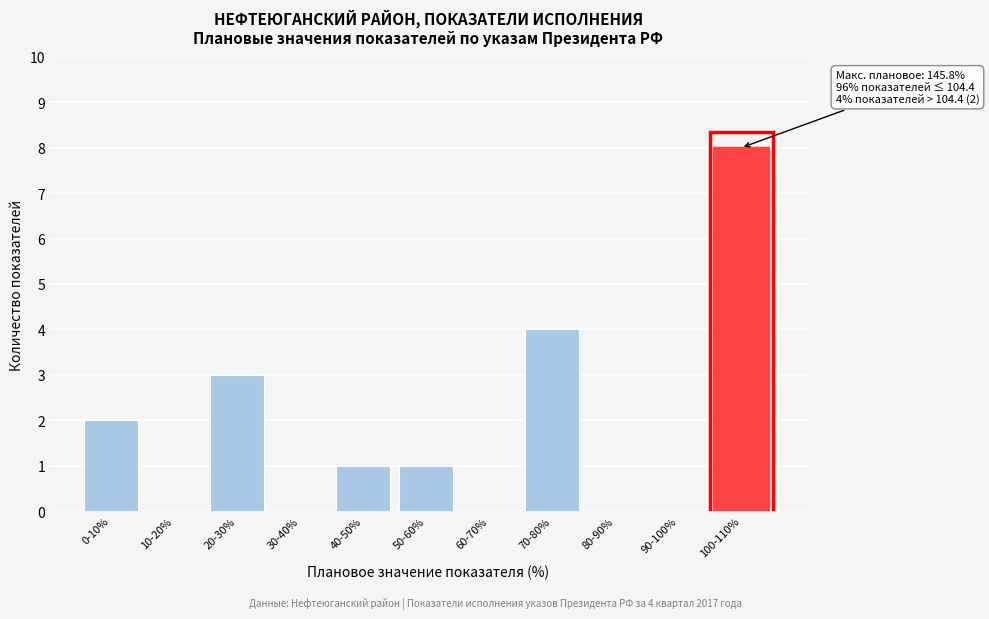

Reading left to right, transcribe all the data shown in this chart.

0-10%=2	10-20%=0	20-30%=3	30-40%=0	40-50%=1	50-60%=1	60-70%=0	70-80%=4	80-90%=0	90-100%=0	100-110%=8